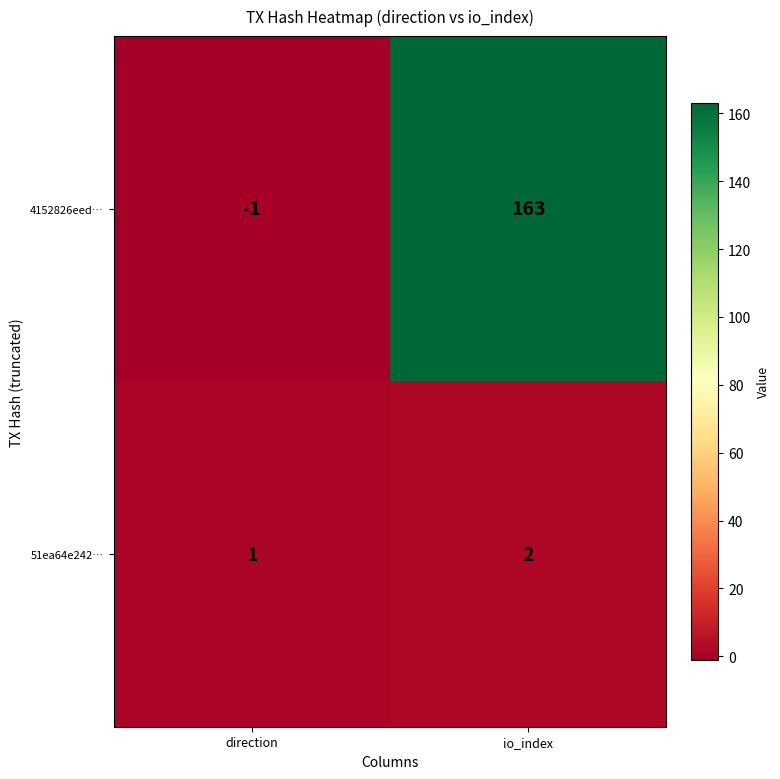

Where is 4152826eed… nearest to the value 81?

direction